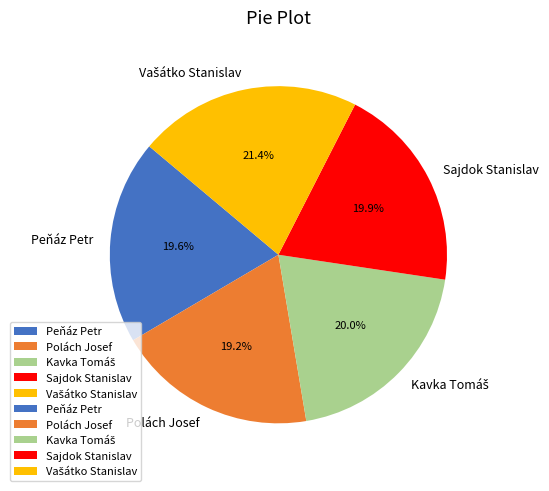

Is there any slice that represents more than half of the pie?

No